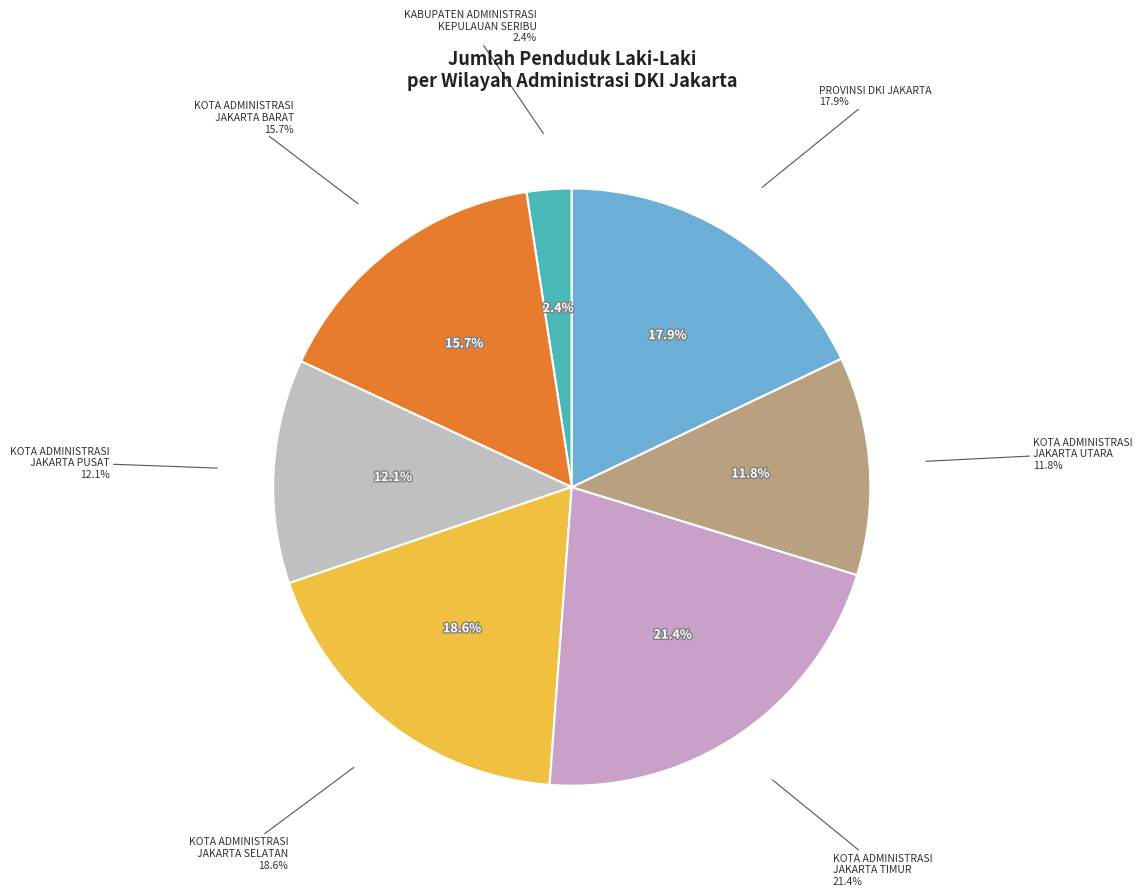

True or false: KOTA ADMINISTRASI
JAKARTA TIMUR accounts for 21% of the total.

True